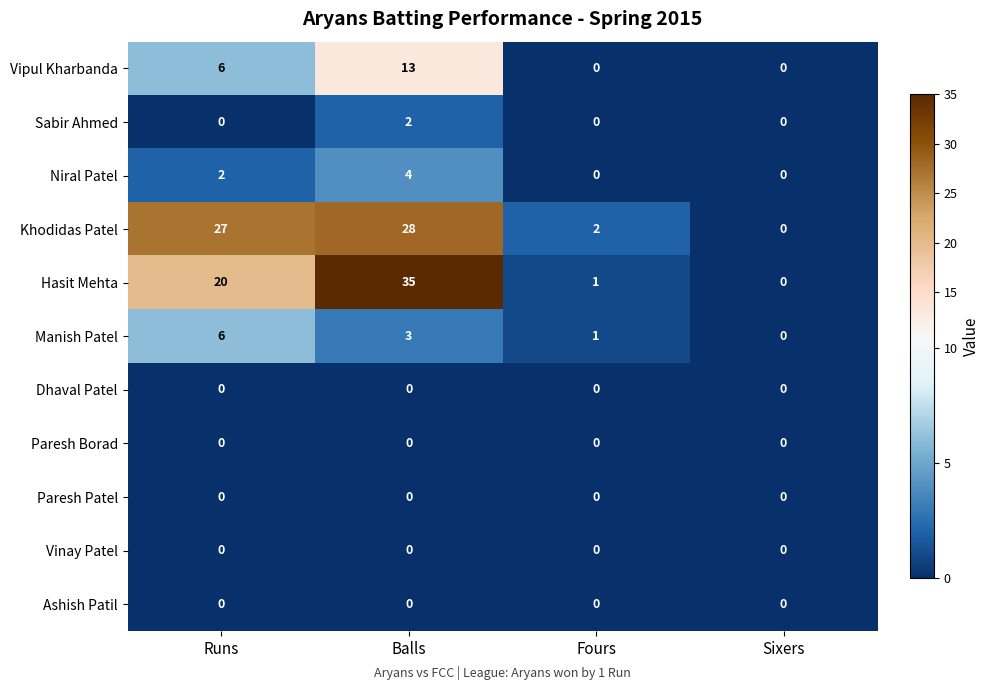

What is the maximum value shown in the chart?

35